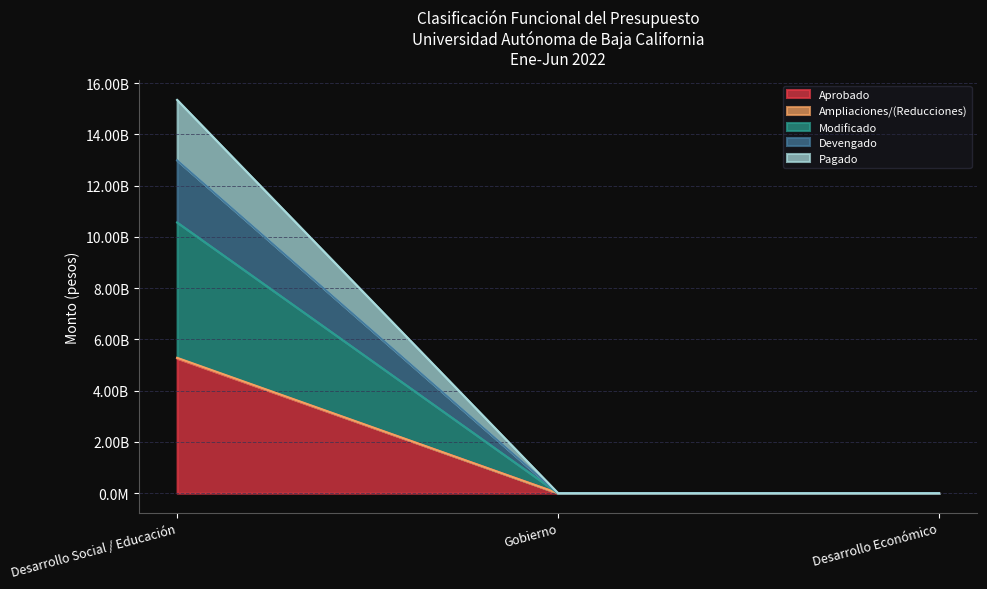

What is the label of the 2nd point from the right?

Gobierno